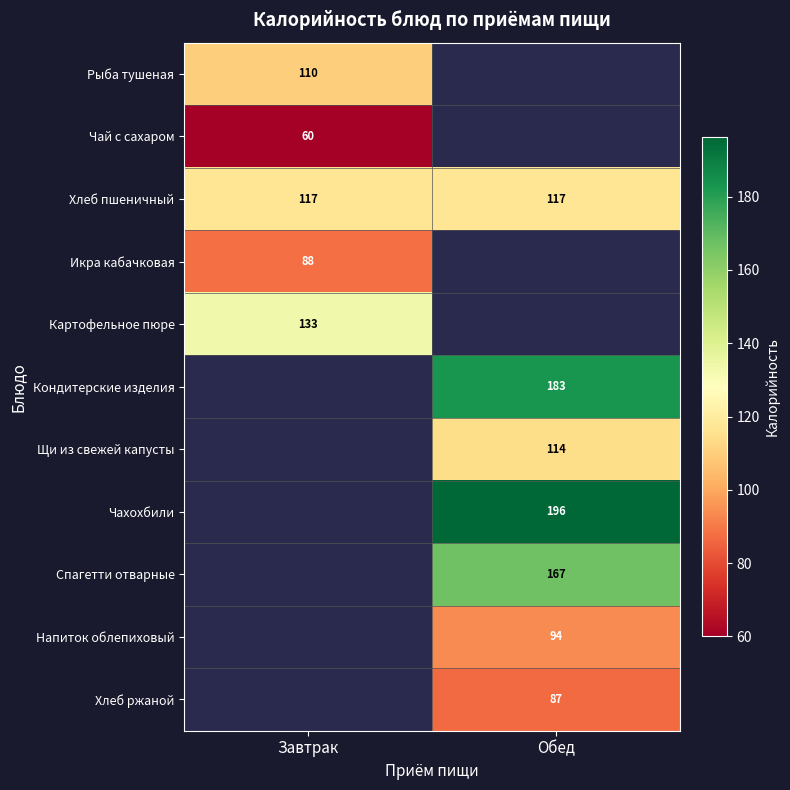

The Хлеб пшеничный series shows 172 at Обед. True or false?

False